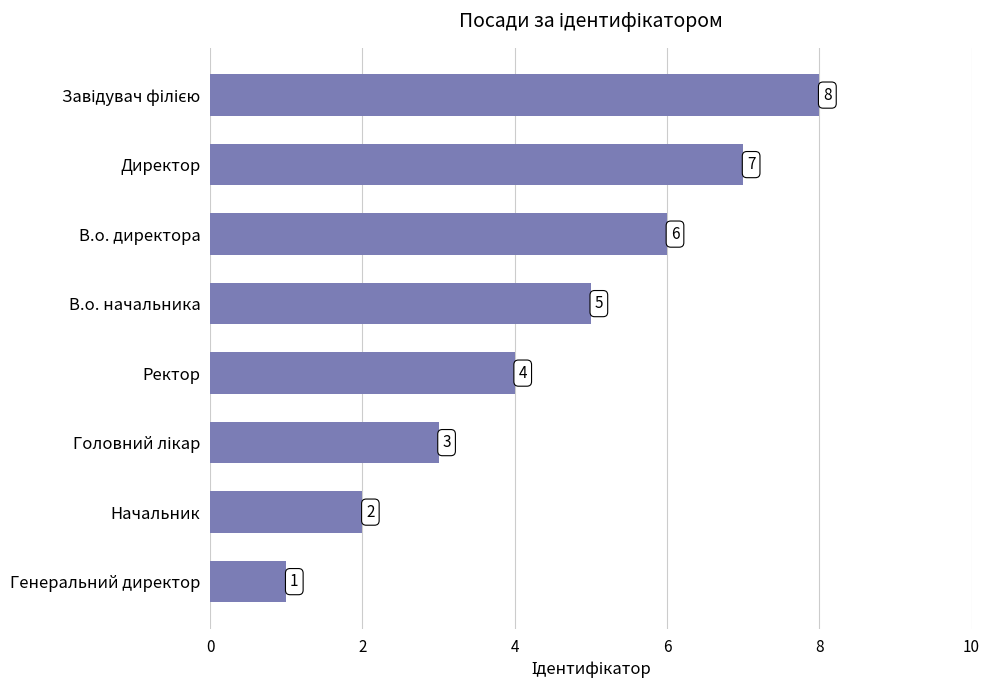

What is the difference between the second highest and second lowest values?

5